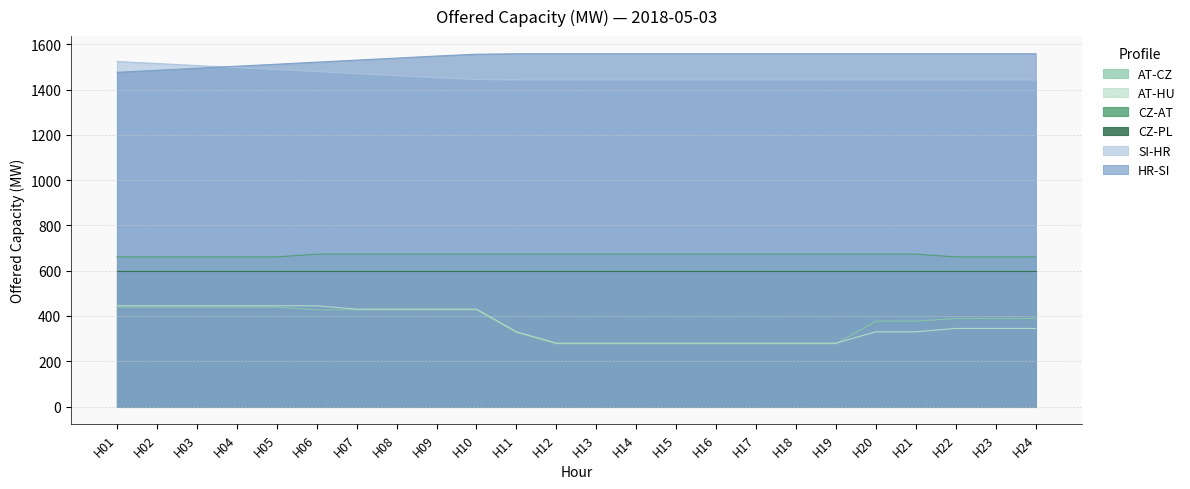

What is the spread (max minus min) of values at H05?

1073